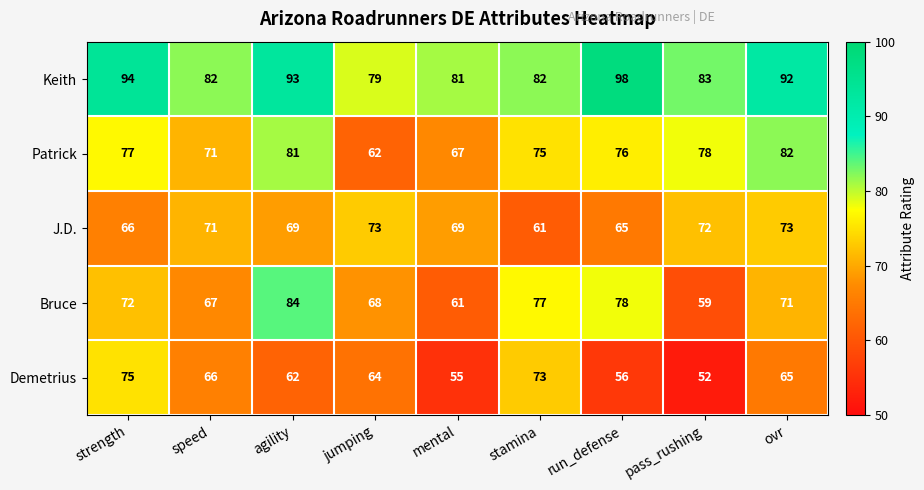

Which category has the highest value across all series?

run_defense